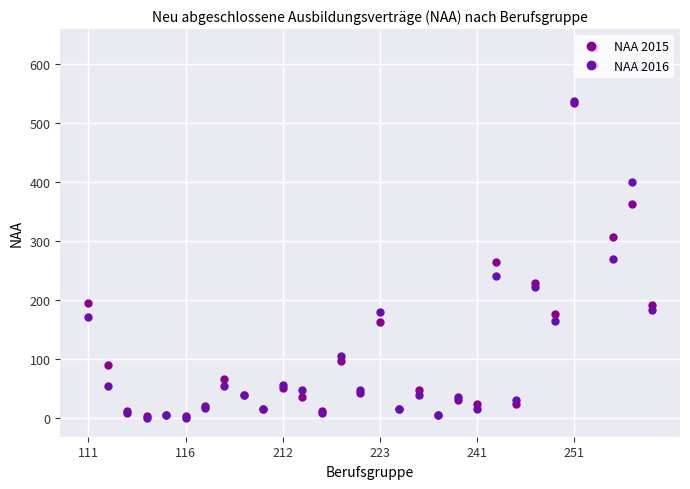

What is the maximum value shown in the chart?

627